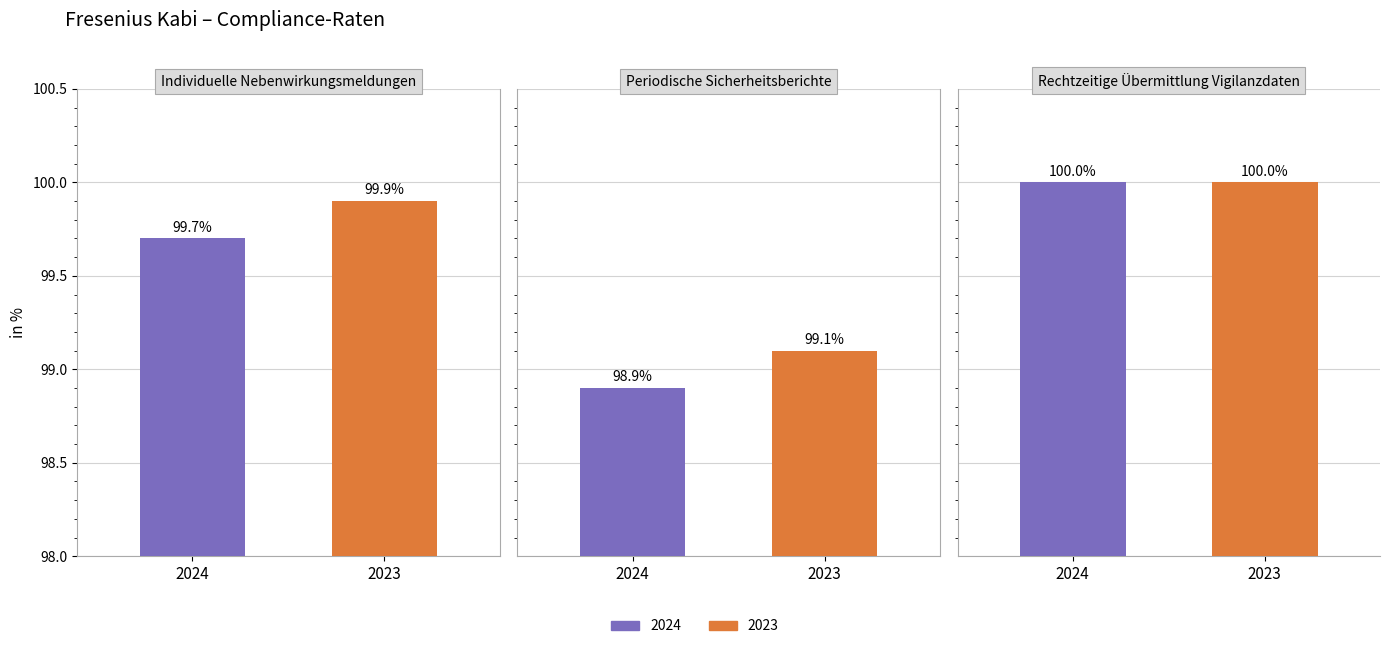

What is the total value across all series at Rechtzeitige Übermittlung Vigilanzdaten?

200.0